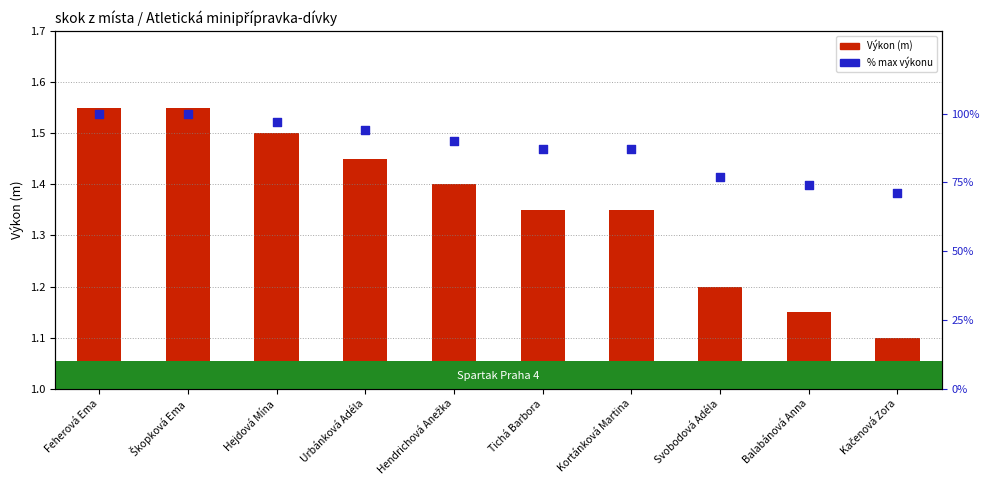

Which series contains the lowest Y value?

Výkon (m)